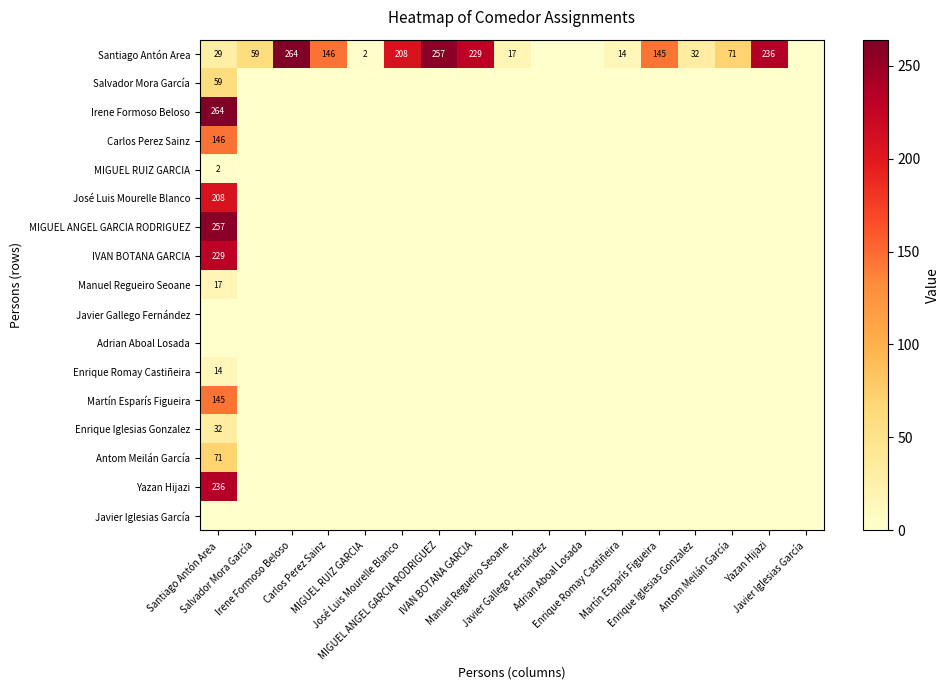

List the labels in order of Javier Gallego Fernández value, smallest first.

Santiago Antón Area, Salvador Mora García, Irene Formoso Beloso, Carlos Perez Sainz, MIGUEL RUIZ GARCIA, José Luis Mourelle Blanco, MIGUEL ANGEL GARCIA RODRIGUEZ, IVAN BOTANA GARCIA, Manuel Regueiro Seoane, Javier Gallego Fernández, Adrian Aboal Losada, Enrique Romay Castiñeira, Martín Esparís Figueira, Enrique Iglesias Gonzalez, Antom Meilán García, Yazan Hijazi, Javier Iglesias García